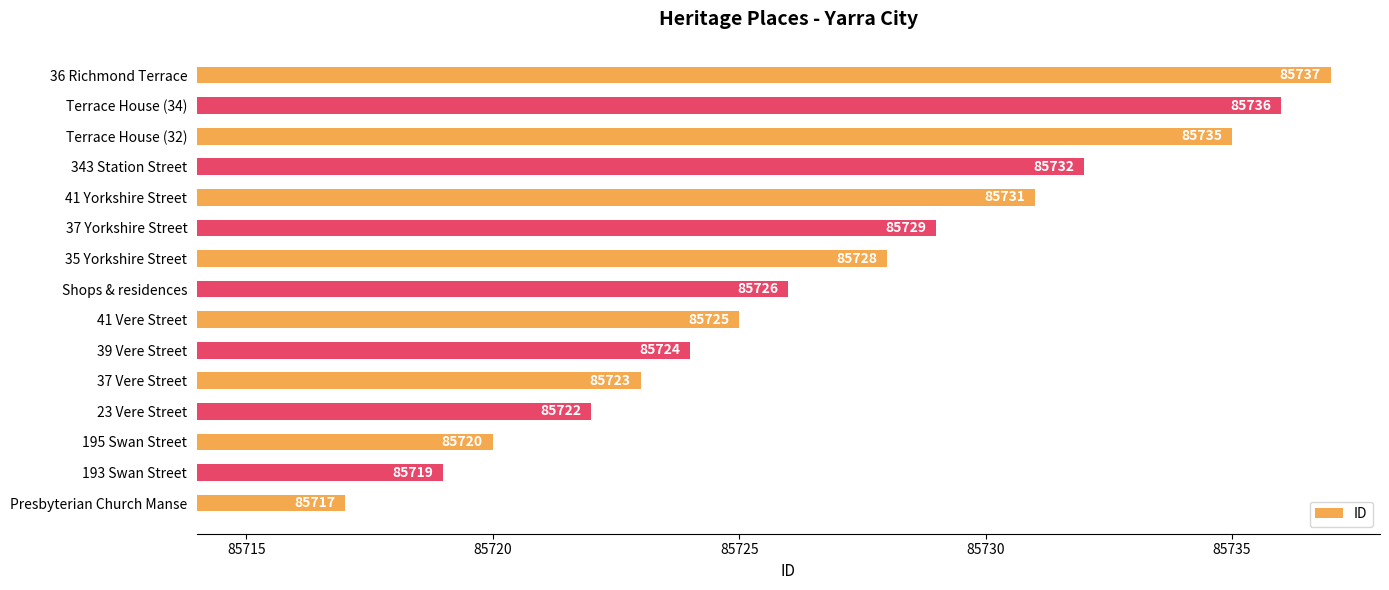

Which has a higher value, 37 Vere Street or 35 Yorkshire Street?

35 Yorkshire Street